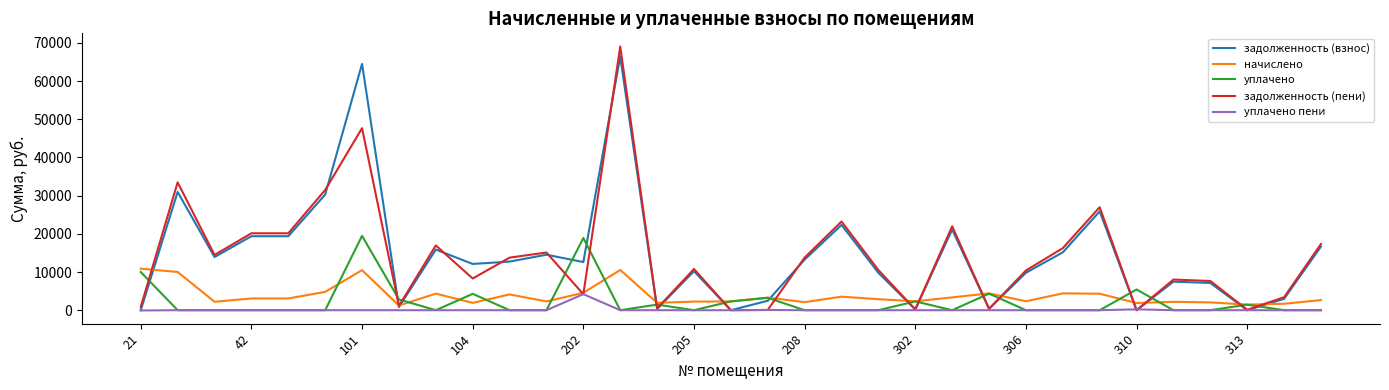

True or false: уплачено and задолженность (пени) intersect in this chart.

True